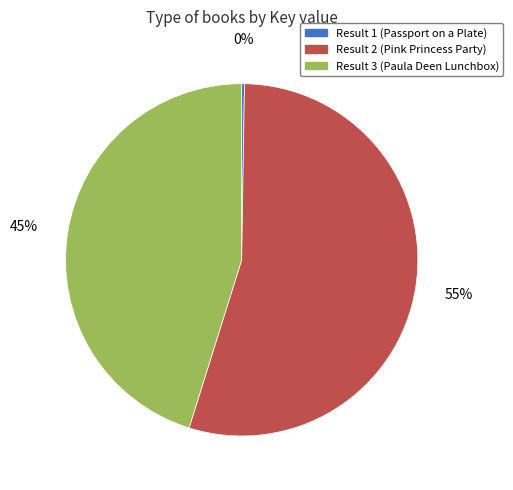

To the nearest percent, what percentage of the pie is Result 2 (Pink Princess Party)?

55%